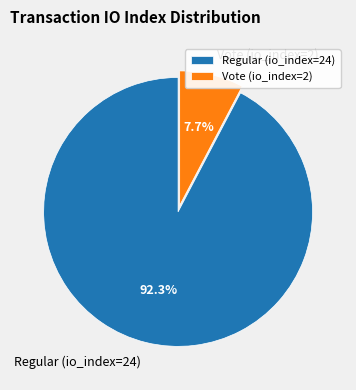

To the nearest percent, what percentage of the pie is Regular (io_index=24)?

92%